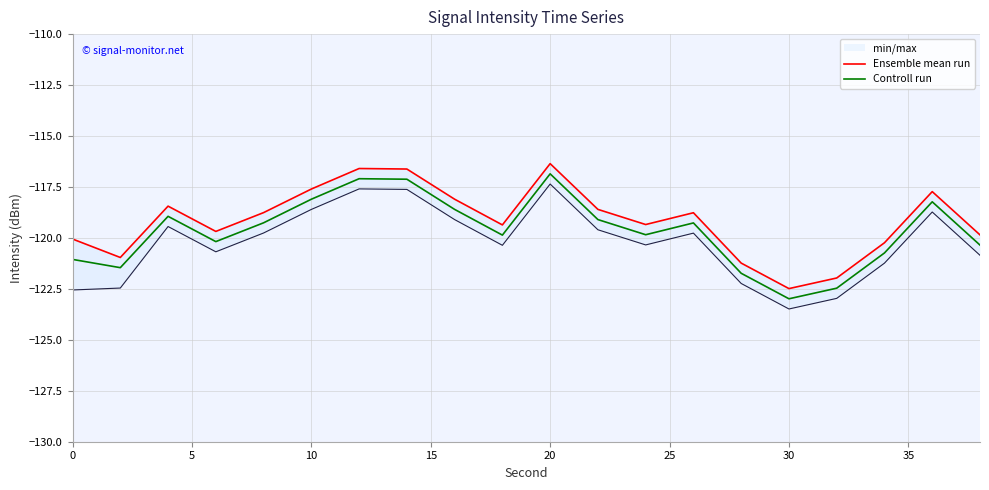

What are all the series names shown in the legend?

Ensemble mean run, Controll run